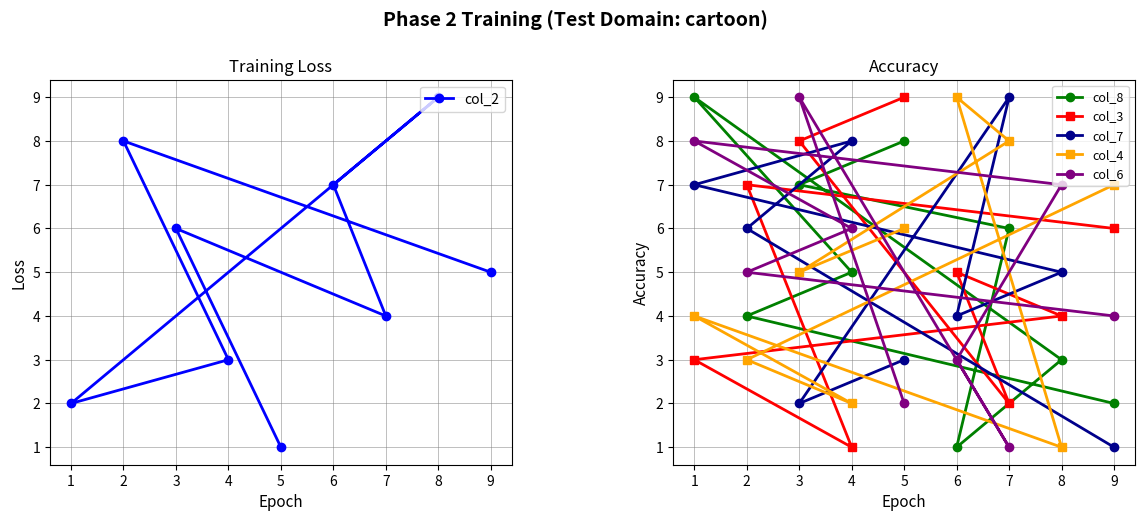

How many lines are shown in the chart?

6